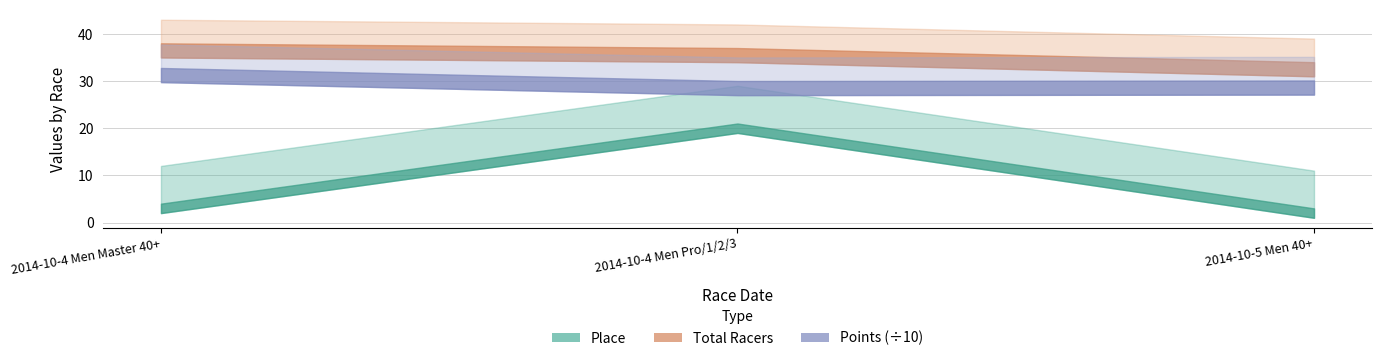

What is the minimum value for Place?

3.0